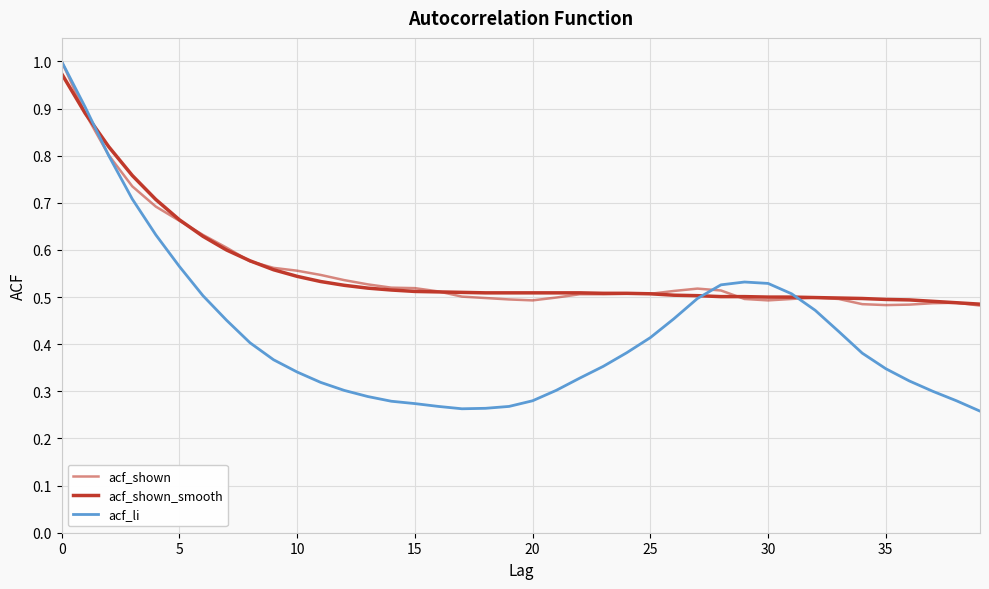

Reading left to right, extract all data points from this chart.

acf_shown: 1.0	0.9	0.8	0.7	0.7	0.7	0.6	0.6	0.6	0.6	0.6	0.5	0.5	0.5	0.5	0.5	0.5	0.5	0.5	0.5	0.5	0.5	0.5	0.5	0.5	0.5	0.5	0.5	0.5	0.5	0.5	0.5	0.5	0.5	0.5	0.5	0.5	0.5	0.5	0.5
acf_shown_smooth: 1.0	0.9	0.8	0.8	0.7	0.7	0.6	0.6	0.6	0.6	0.5	0.5	0.5	0.5	0.5	0.5	0.5	0.5	0.5	0.5	0.5	0.5	0.5	0.5	0.5	0.5	0.5	0.5	0.5	0.5	0.5	0.5	0.5	0.5	0.5	0.5	0.5	0.5	0.5	0.5
acf_li: 1.0	0.9	0.8	0.7	0.6	0.6	0.5	0.5	0.4	0.4	0.3	0.3	0.3	0.3	0.3	0.3	0.3	0.3	0.3	0.3	0.3	0.3	0.3	0.4	0.4	0.4	0.5	0.5	0.5	0.5	0.5	0.5	0.5	0.4	0.4	0.3	0.3	0.3	0.3	0.3